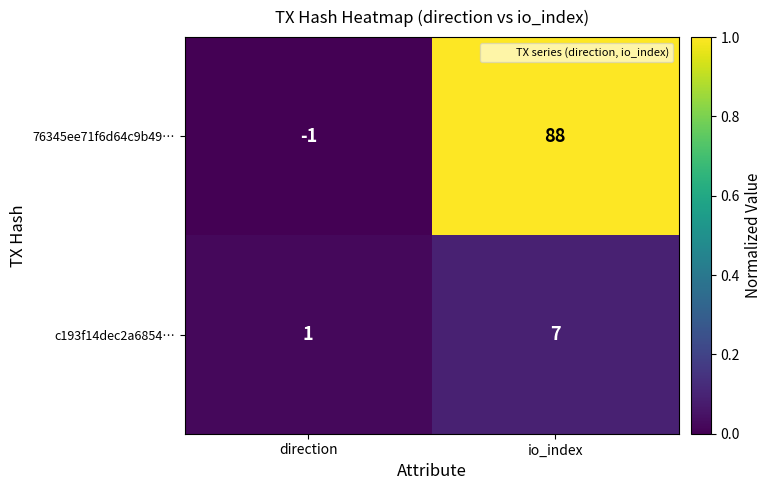

At direction, list the series in order from largest to smallest.

c193f14dec2a6854…, 76345ee71f6d64c9b49…